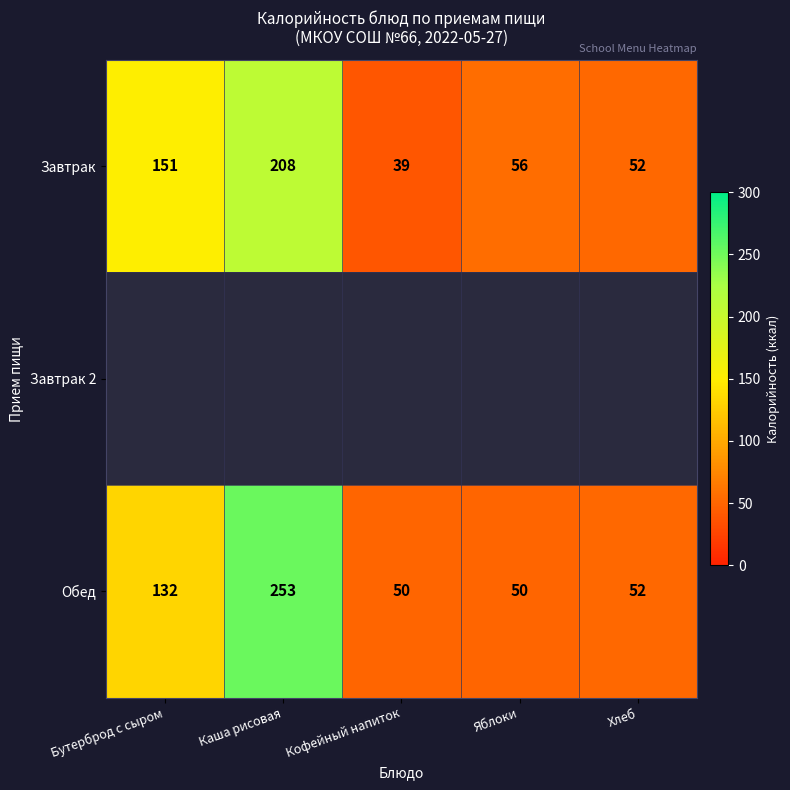

What is the sum of all Обед values?

537